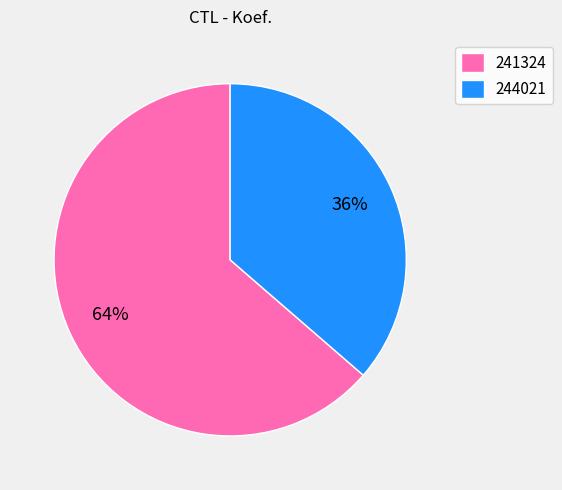

What is the majority slice?

241324